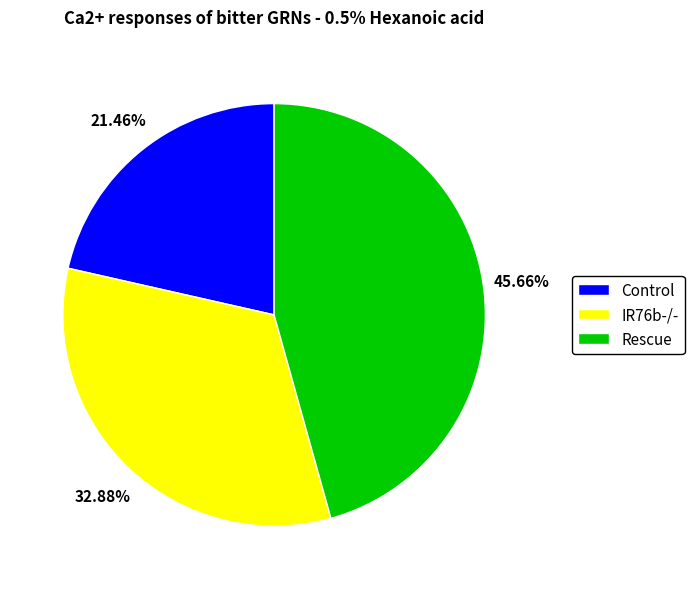

Which slice is the largest?

Rescue